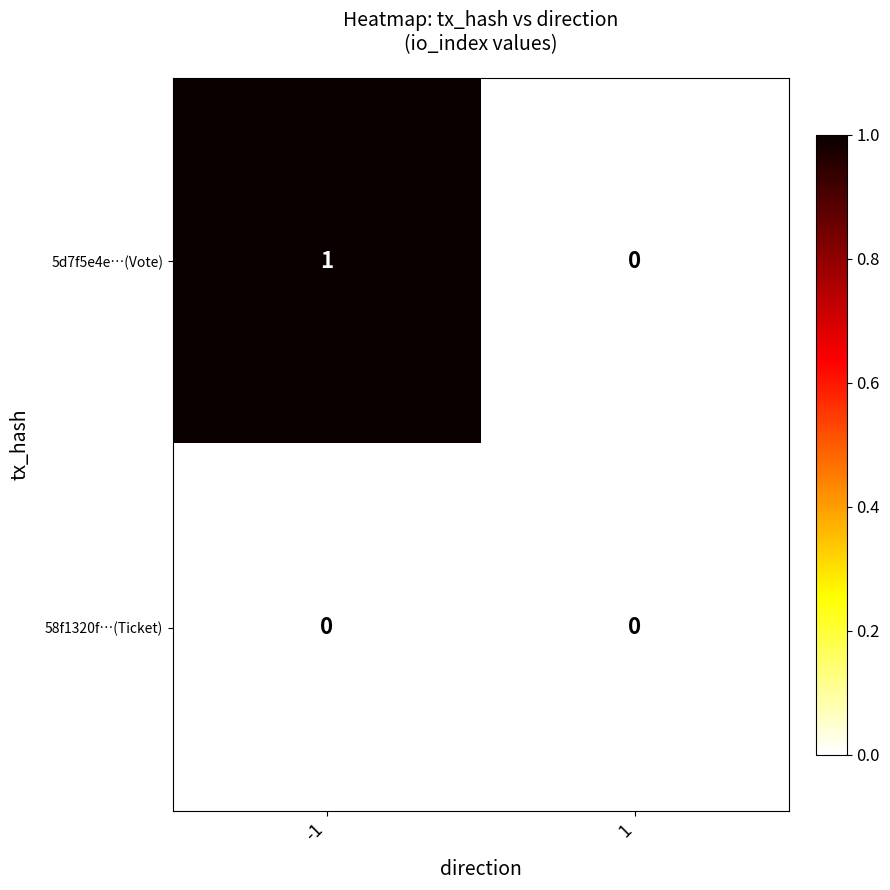

How many series are shown in this chart?

2